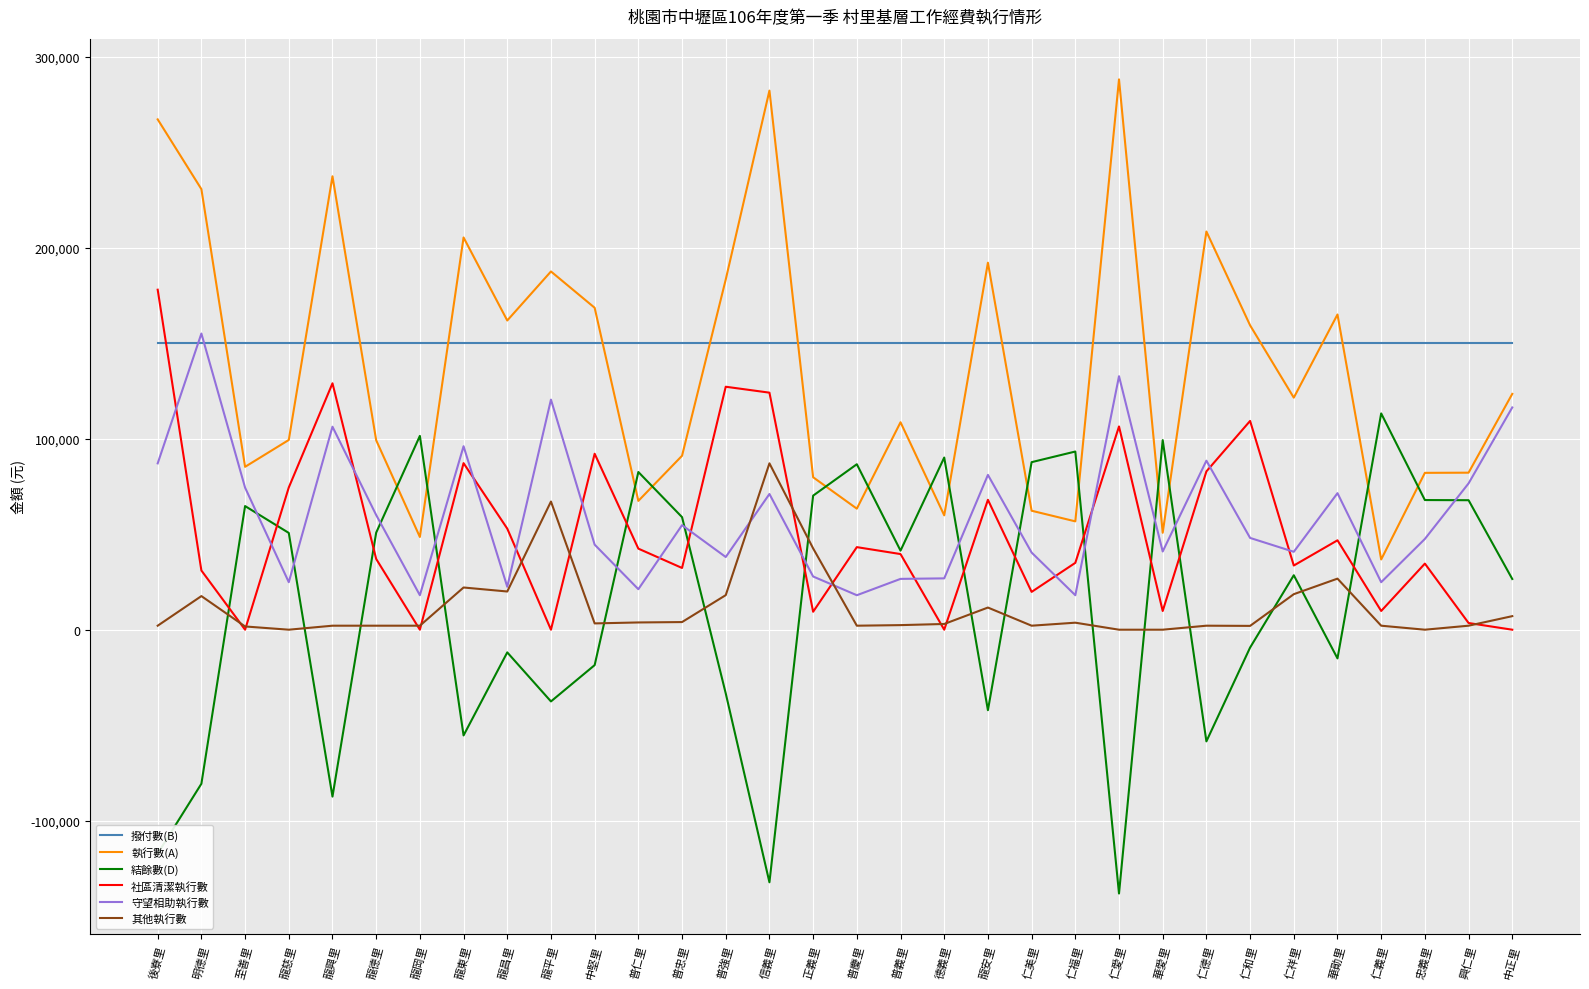

What position from the right is 仁義里?

4